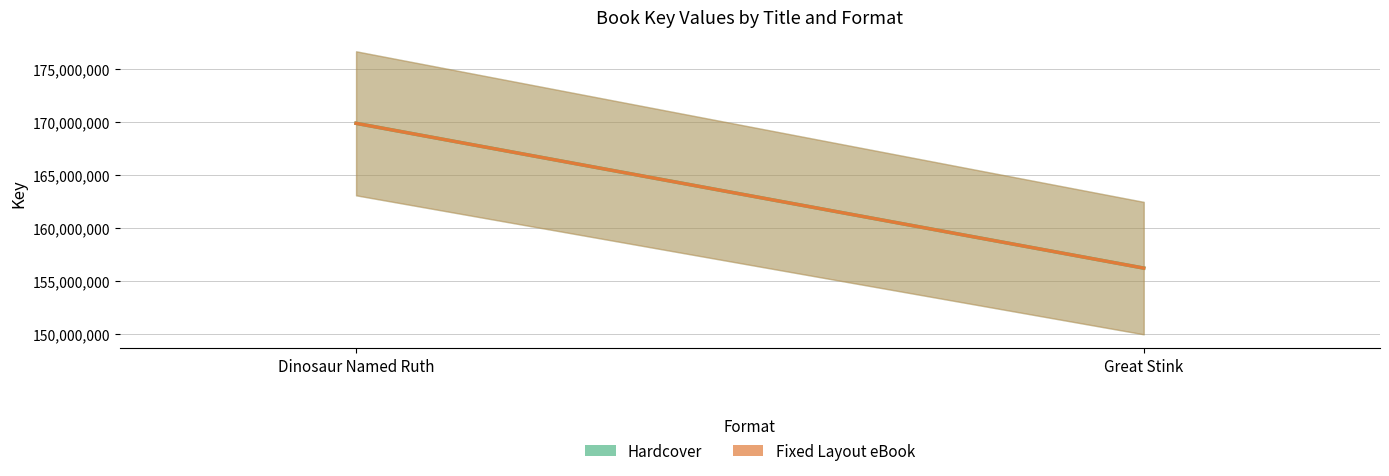

What is the total value across all series at Dinosaur Named Ruth?

339781922